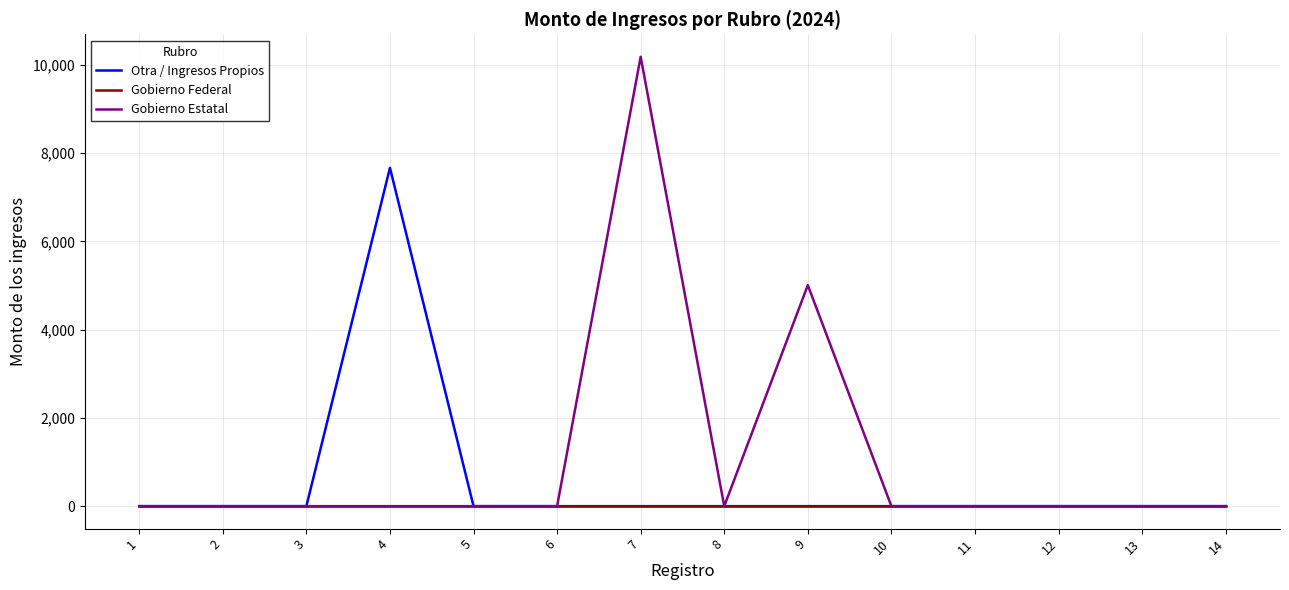

At which category is the sum across all series the highest?

7